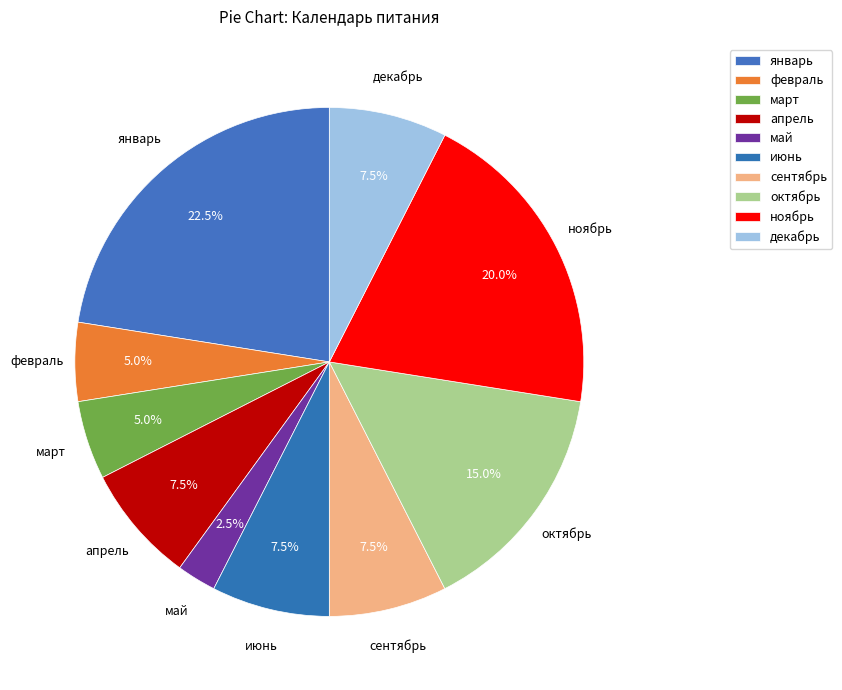

Rank the categories by value from lowest to highest.

май, февраль, март, апрель, июнь, сентябрь, декабрь, октябрь, ноябрь, январь